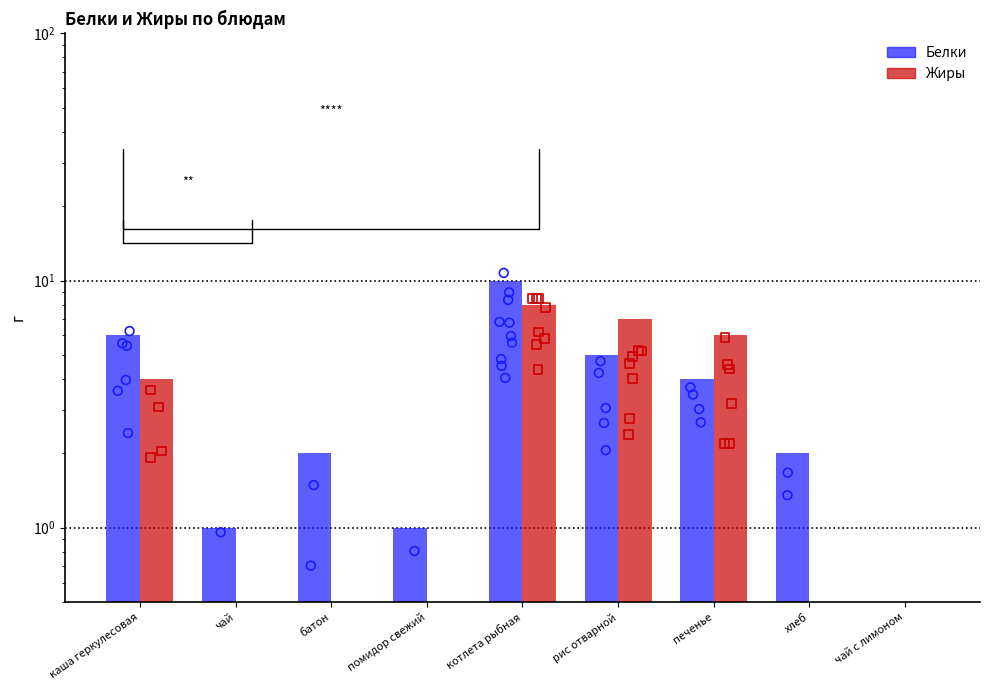

Which series has the widest spread of Y values?

Белки